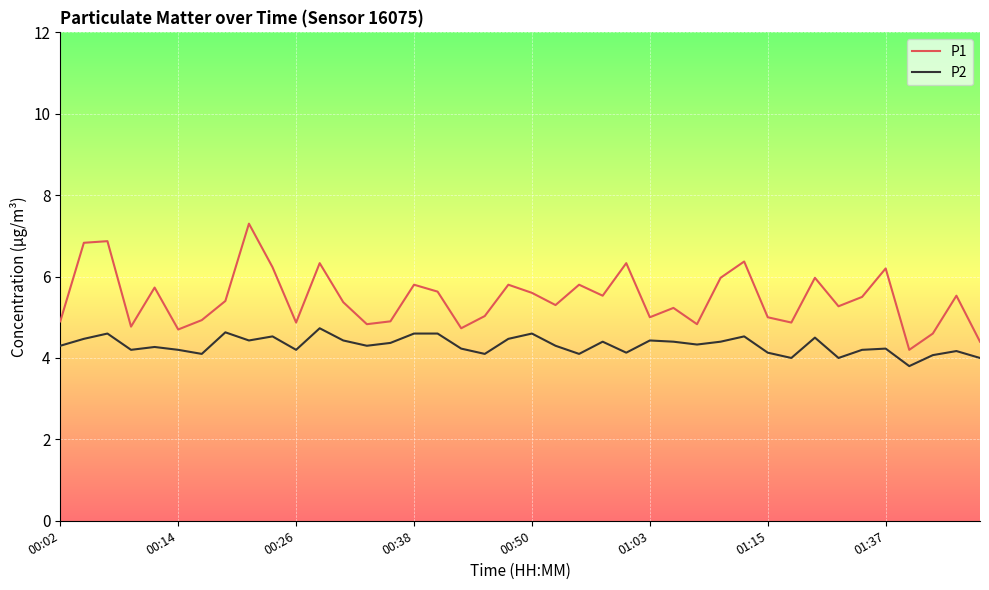

Which series has the largest total across all categories?

P1